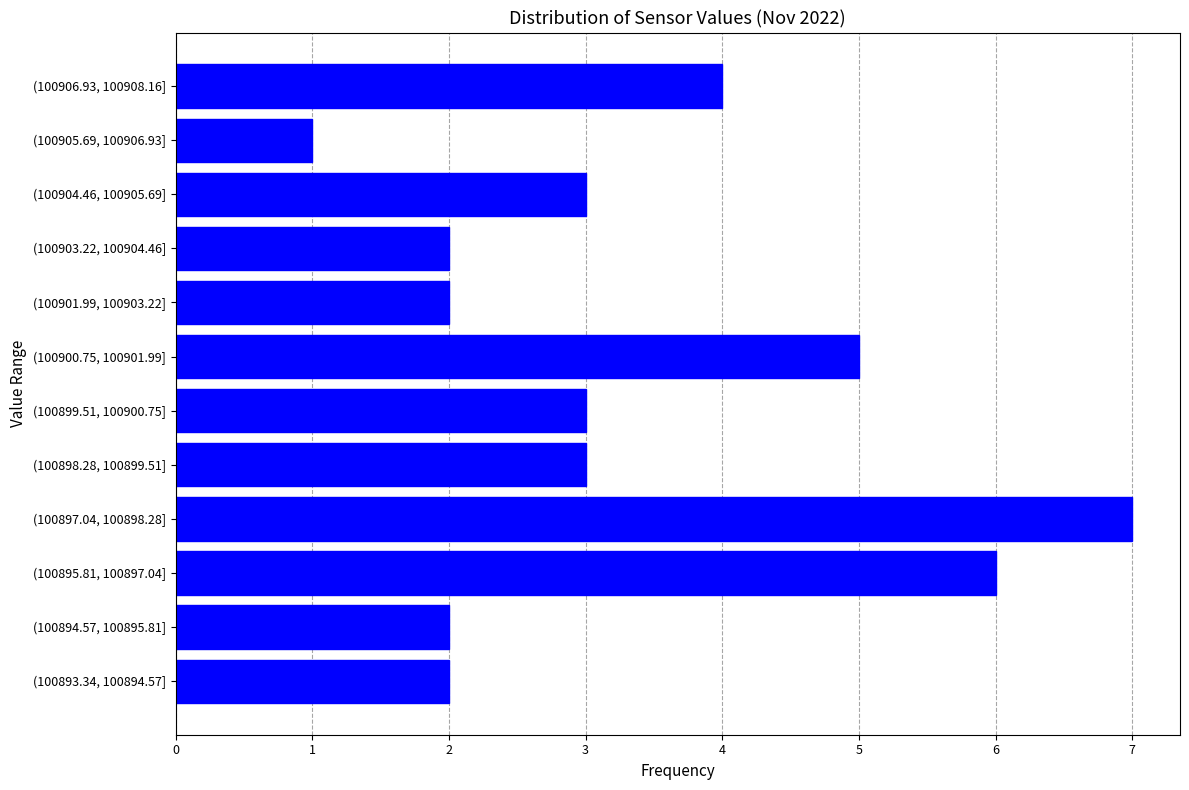

Reading bottom to top, transcribe all the data shown in this chart.

(100893.34, 100894.57]=2	(100894.57, 100895.81]=2	(100895.81, 100897.04]=6	(100897.04, 100898.28]=7	(100898.28, 100899.51]=3	(100899.51, 100900.75]=3	(100900.75, 100901.99]=5	(100901.99, 100903.22]=2	(100903.22, 100904.46]=2	(100904.46, 100905.69]=3	(100905.69, 100906.93]=1	(100906.93, 100908.16]=4